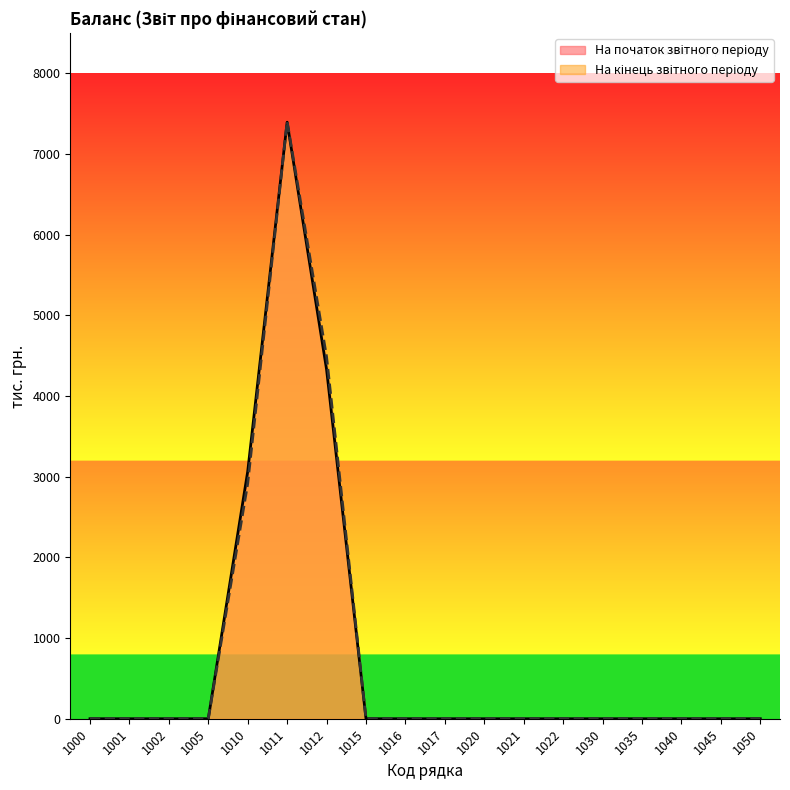

True or false: На початок звітного періоду and На кінець звітного періоду cross at least once.

True